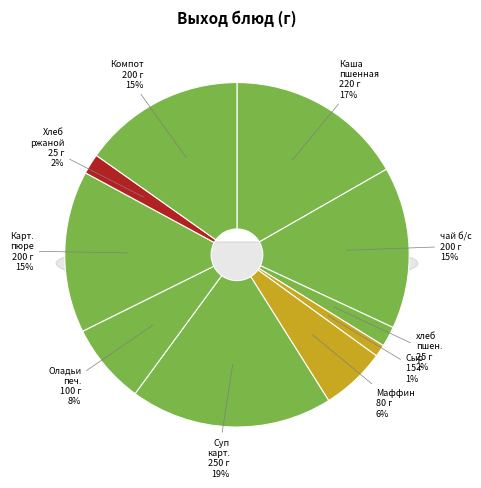

To the nearest percent, what is the combined percentage of Суп картофельный с горохом and Картофельное пюре?

34%